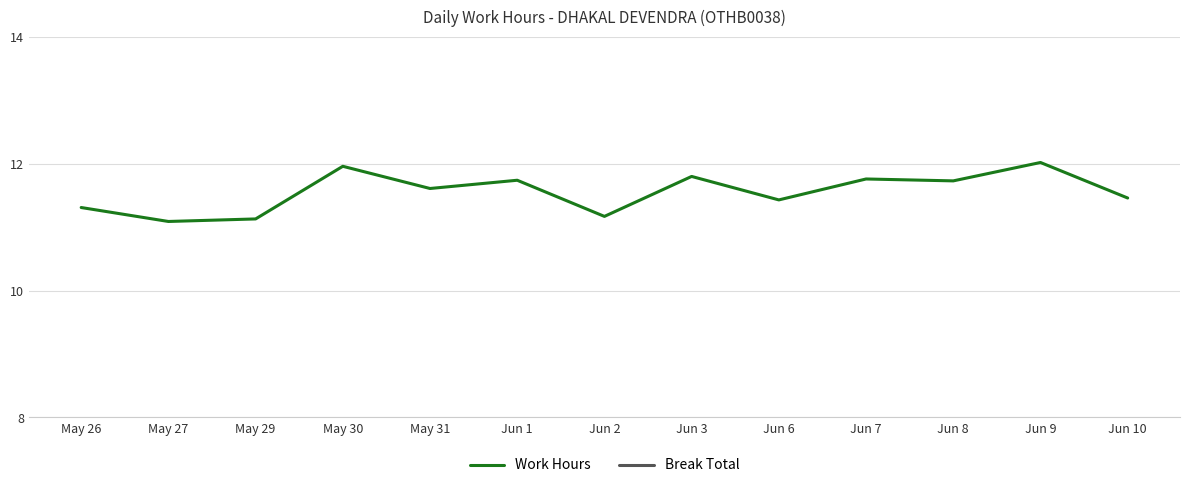

Which label corresponds to the largest value in the chart?

Jun 9